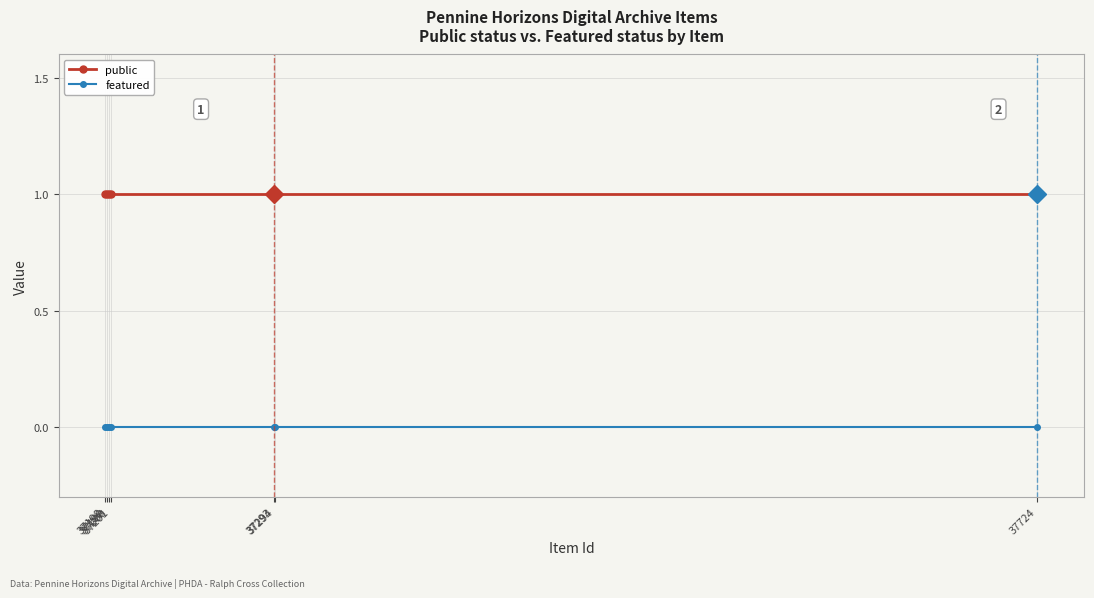

The public series shows 2 at 37199. True or false?

False